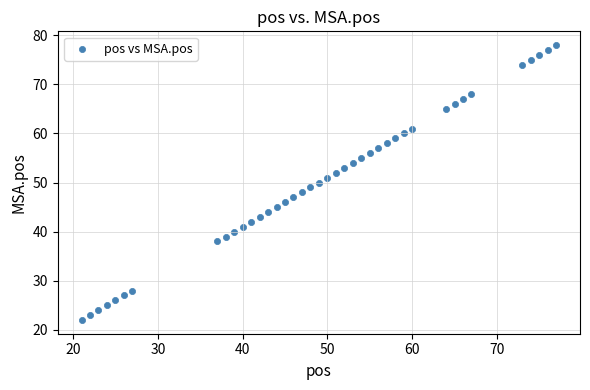

What is the range of X values (max minus min)?

56